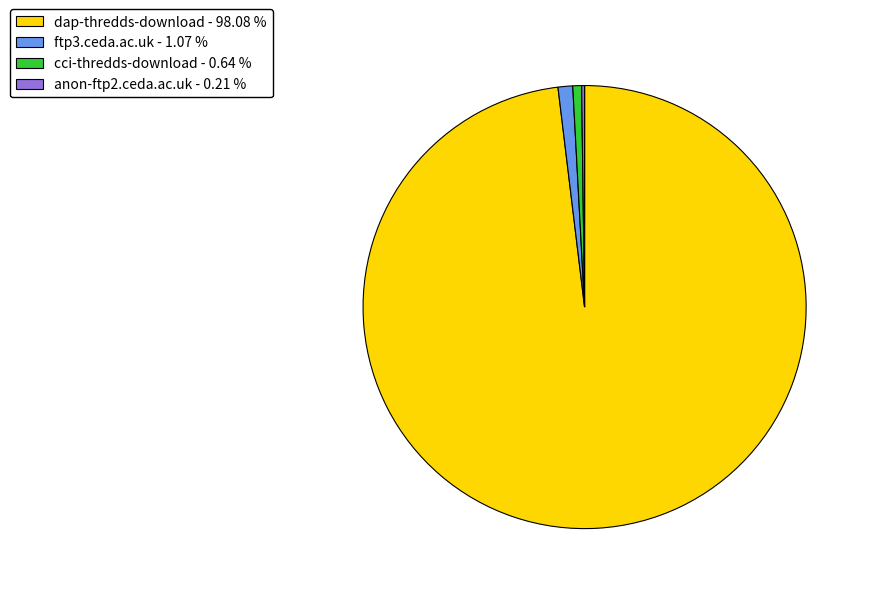

Which has a higher value, dap-thredds-download or ftp3.ceda.ac.uk?

dap-thredds-download